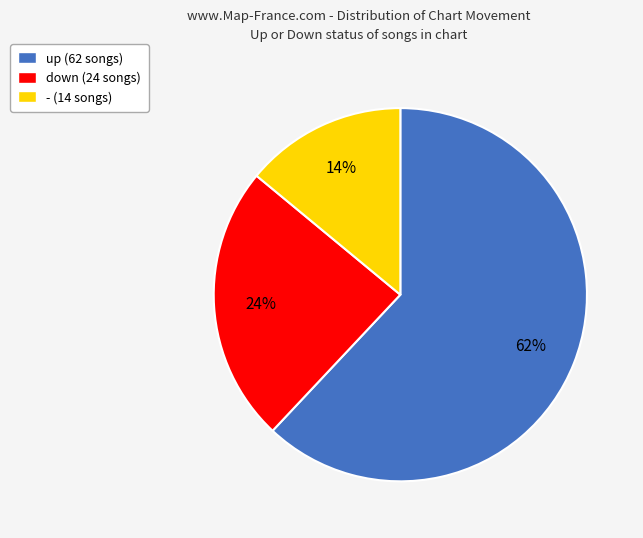

What is the smallest slice in the pie chart?

-